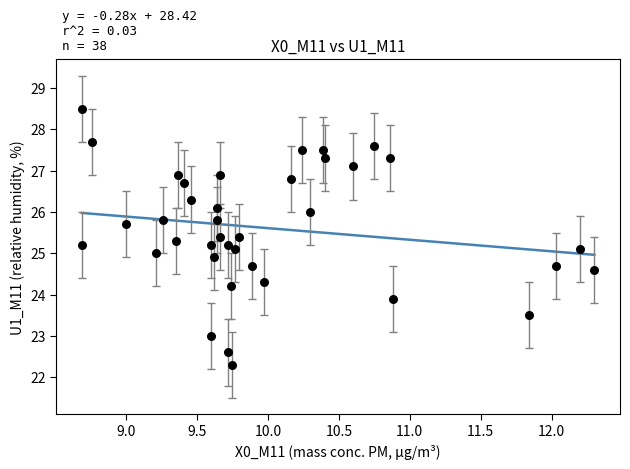

What is the range of X values (max minus min)?

3.6